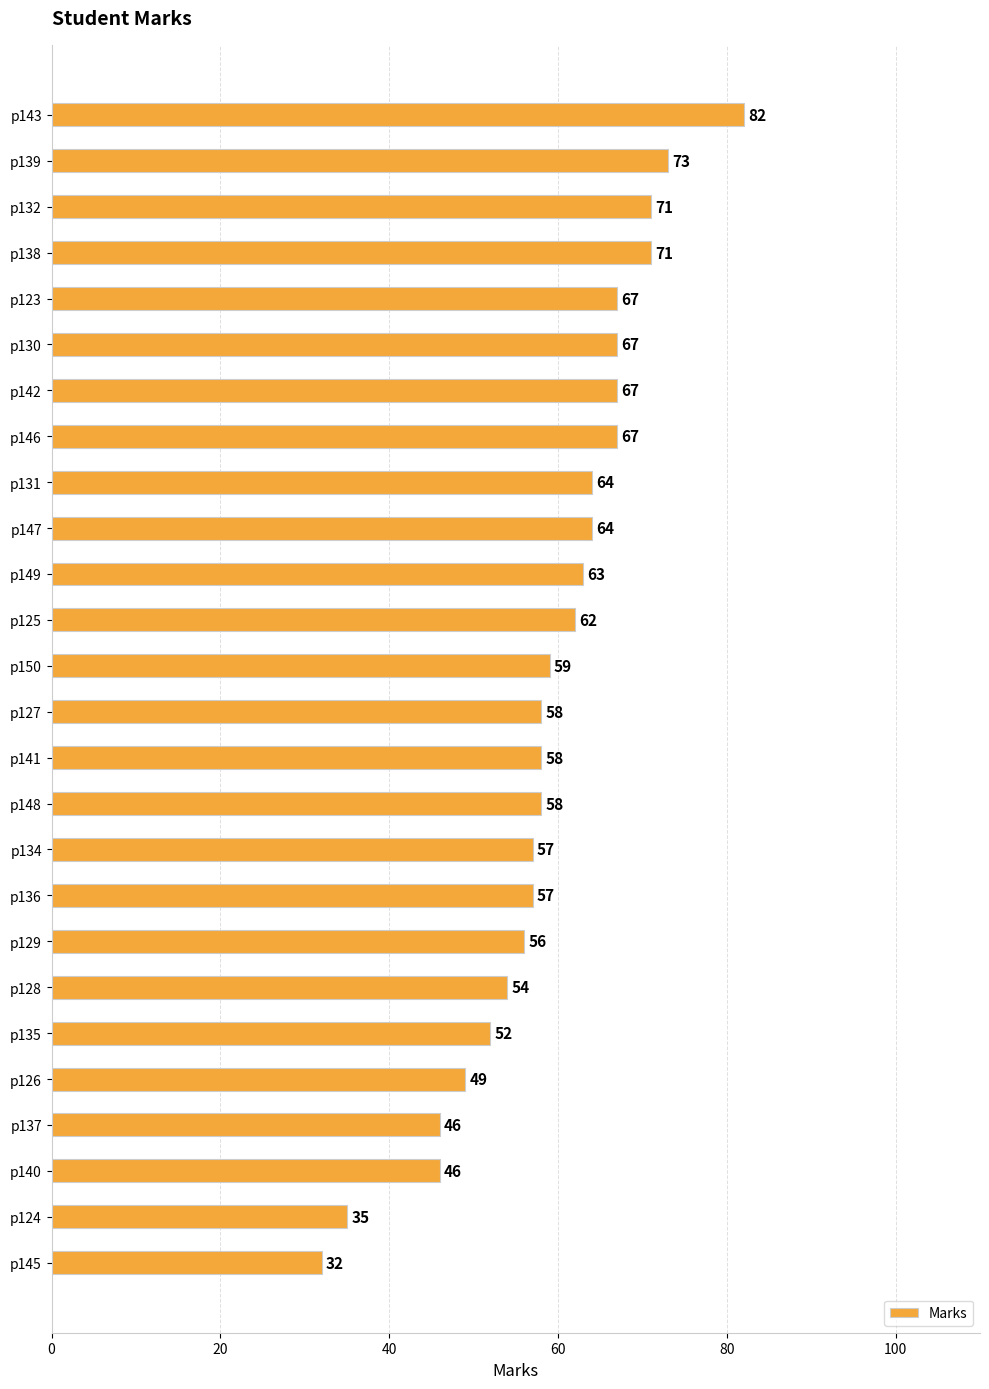

True or false: the data shows 63 at p140.

False